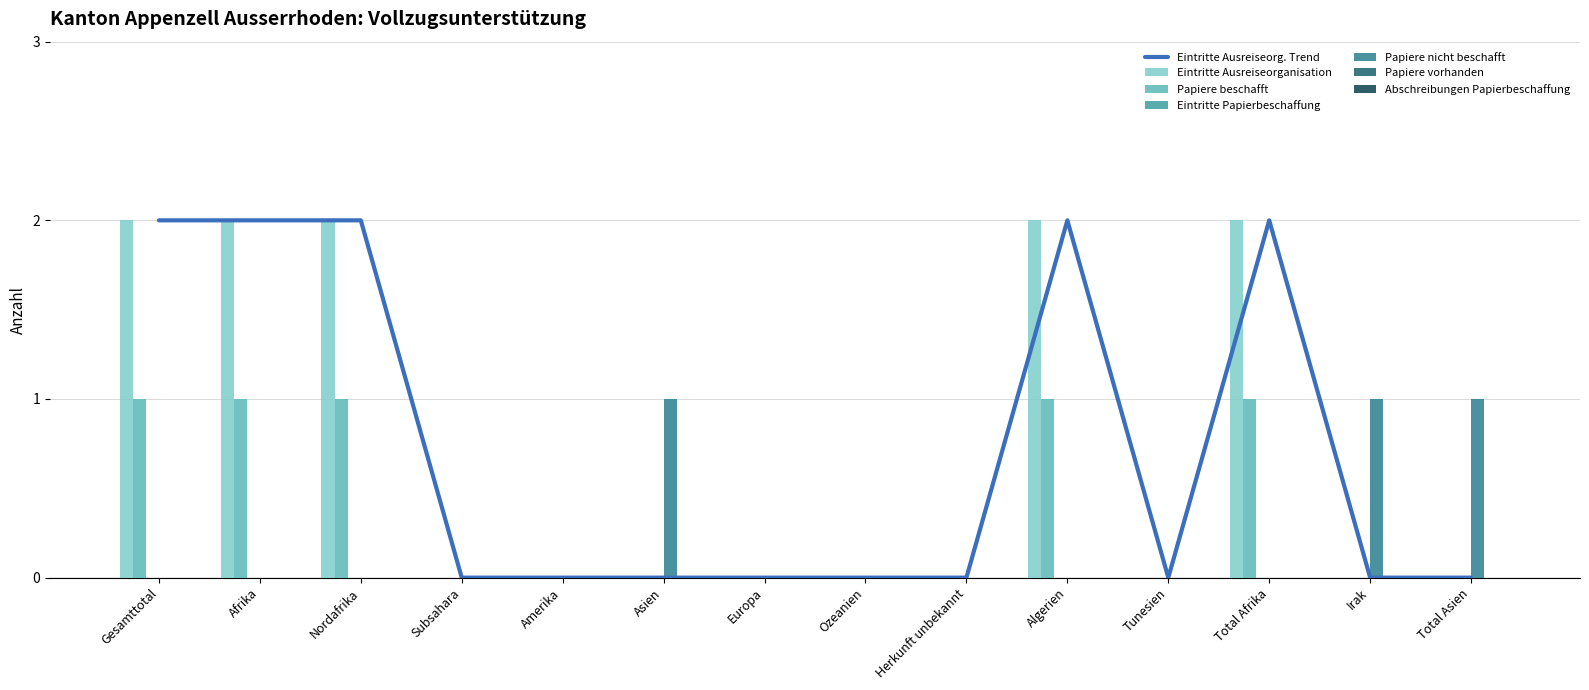

Rank the categories by Eintritte Ausreiseorganisation value from lowest to highest.

Subsahara, Amerika, Asien, Europa, Ozeanien, Herkunft unbekannt, Tunesien, Irak, Total Asien, Gesamttotal, Afrika, Nordafrika, Algerien, Total Afrika